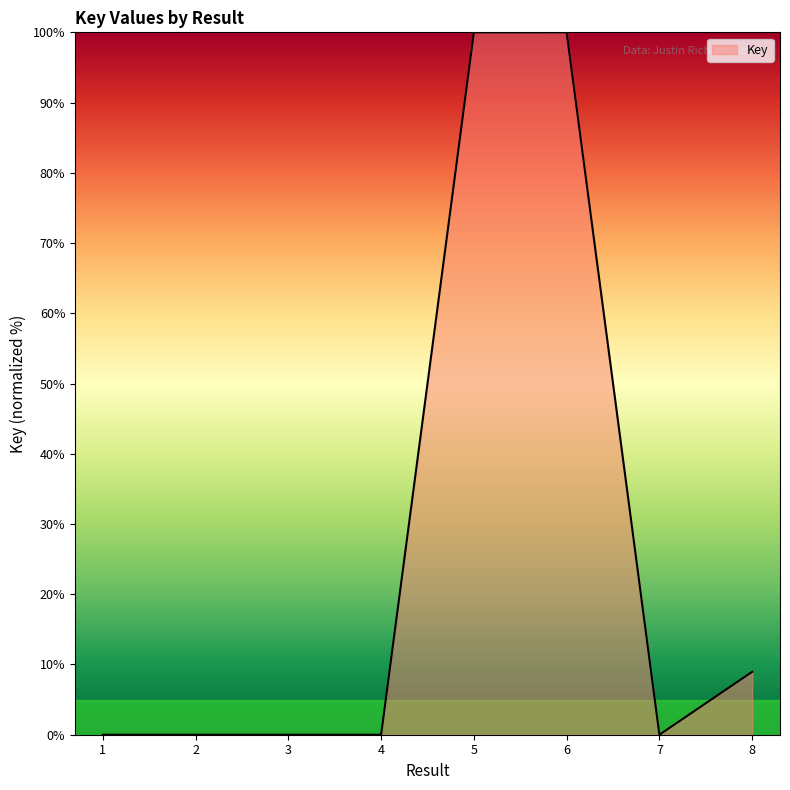

What is the difference between the maximum and minimum values?

100.0